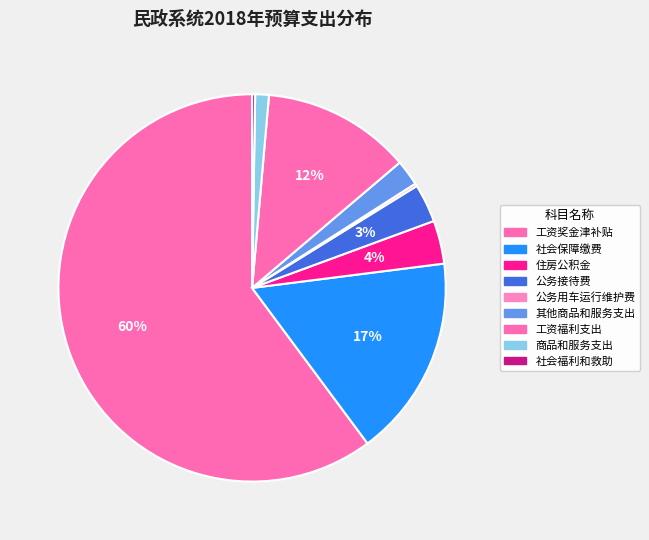

Does any single category account for the majority?

Yes